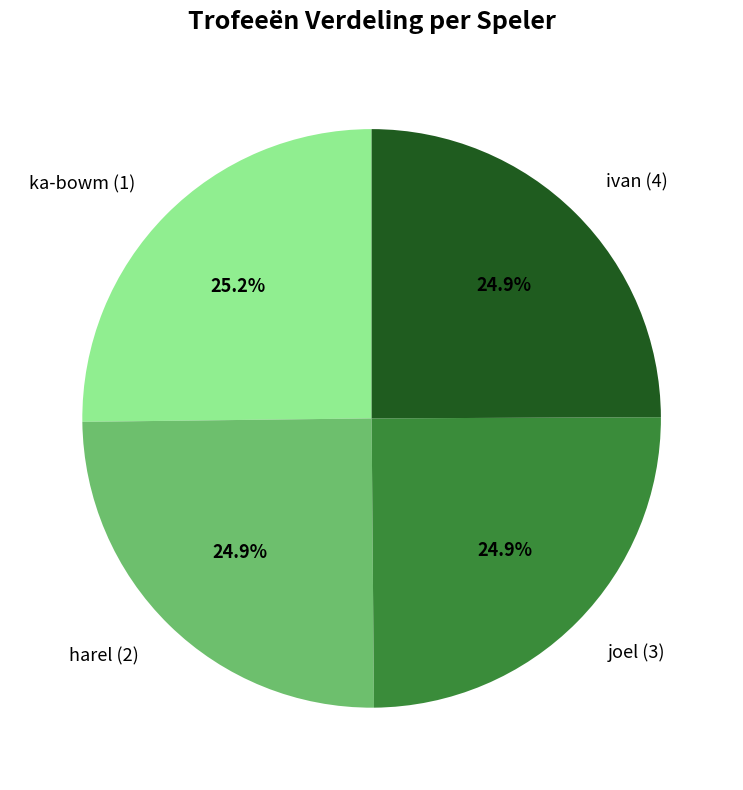

What percentage is NOT represented by joel (3)?

75.1%